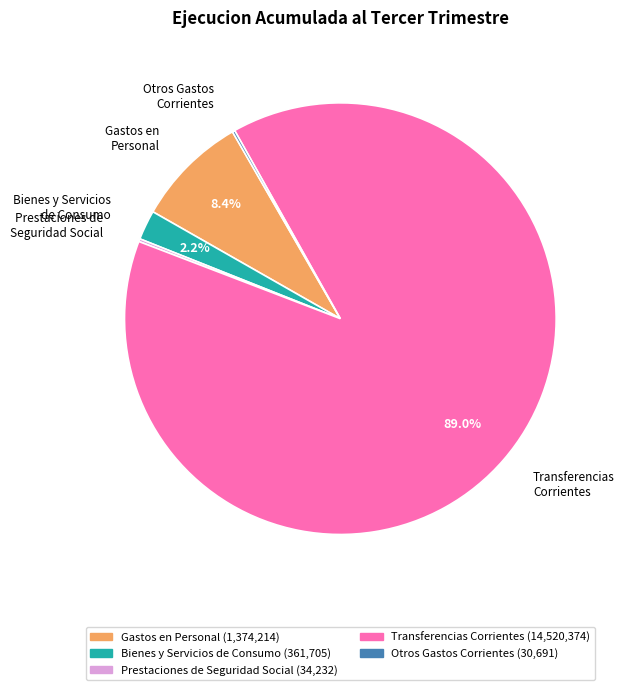

Combined, do Bienes y Servicios de Consumo and Gastos en Personal account for over 50%?

No